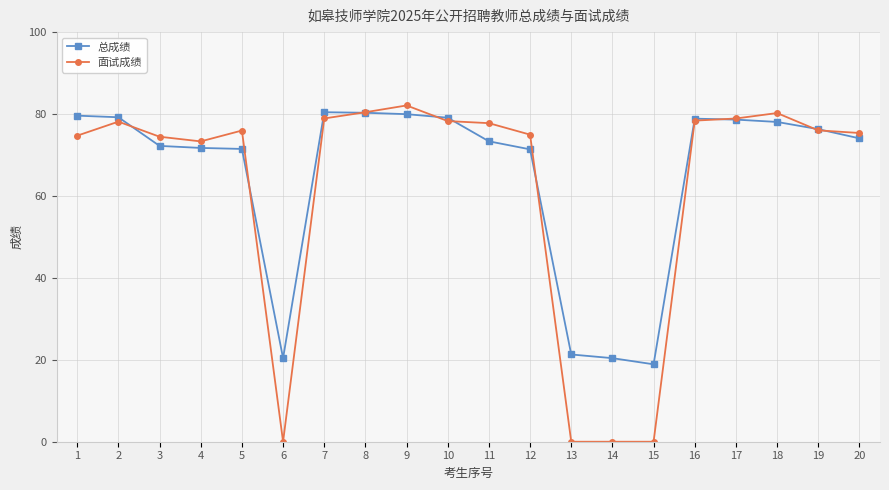

Rank the series by their maximum value, from highest to lowest.

面试成绩, 总成绩